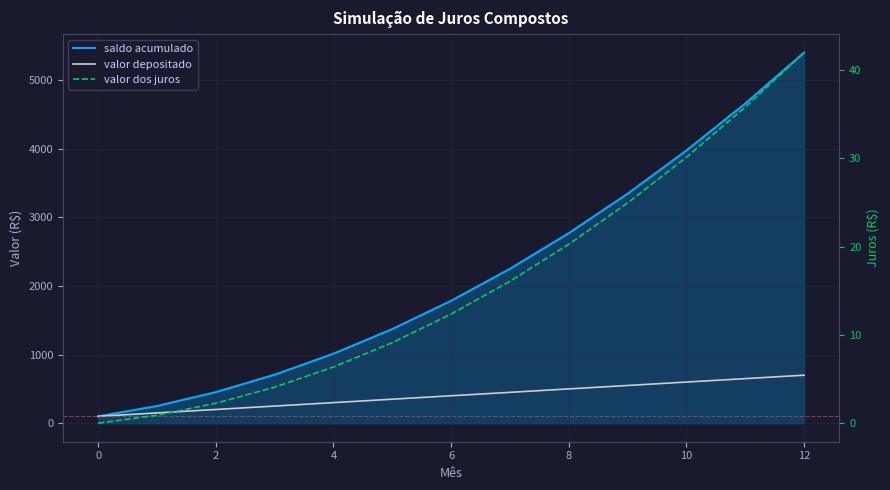

True or false: valor depositado has more than 0 points higher than both neighbors.

False